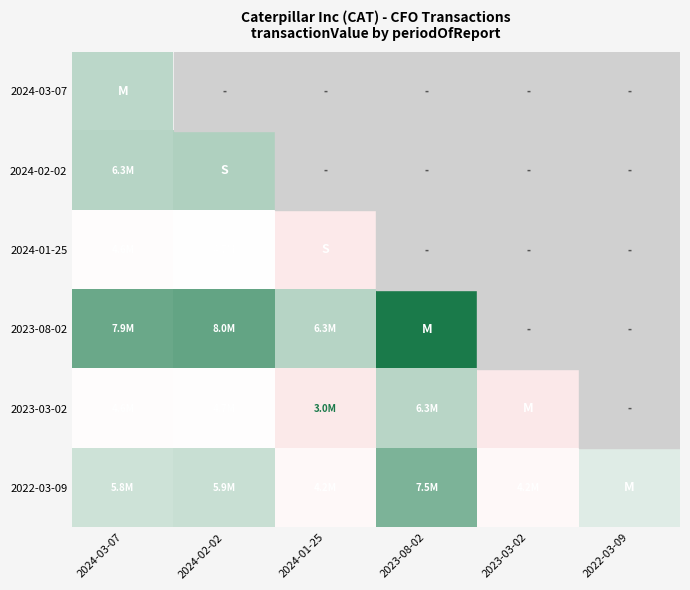

Reading left to right, what are all the values shown in this chart?

2024-03-07: 2024-03-07=6173152	2024-02-02=0	2024-01-25=0	2023-08-02=0	2023-03-02=0	2022-03-09=0
2024-02-02: 2024-03-07=6301143	2024-02-02=6429134	2024-01-25=0	2023-08-02=0	2023-03-02=0	2022-03-09=0
2024-01-25: 2024-03-07=4586776	2024-02-02=4714767	2024-01-25=3000400	2023-08-02=0	2023-03-02=0	2022-03-09=0
2023-08-02: 2024-03-07=7864633	2024-02-02=7992624	2024-01-25=6278257	2023-08-02=9556114	2023-03-02=0	2022-03-09=0
2023-03-02: 2024-03-07=4560037	2024-02-02=4688028	2024-01-25=2973661	2023-08-02=6251518	2023-03-02=2946922	2022-03-09=0
2022-03-09: 2024-03-07=5806017	2024-02-02=5934008	2024-01-25=4219641	2023-08-02=7497498	2023-03-02=4192902	2022-03-09=5438882